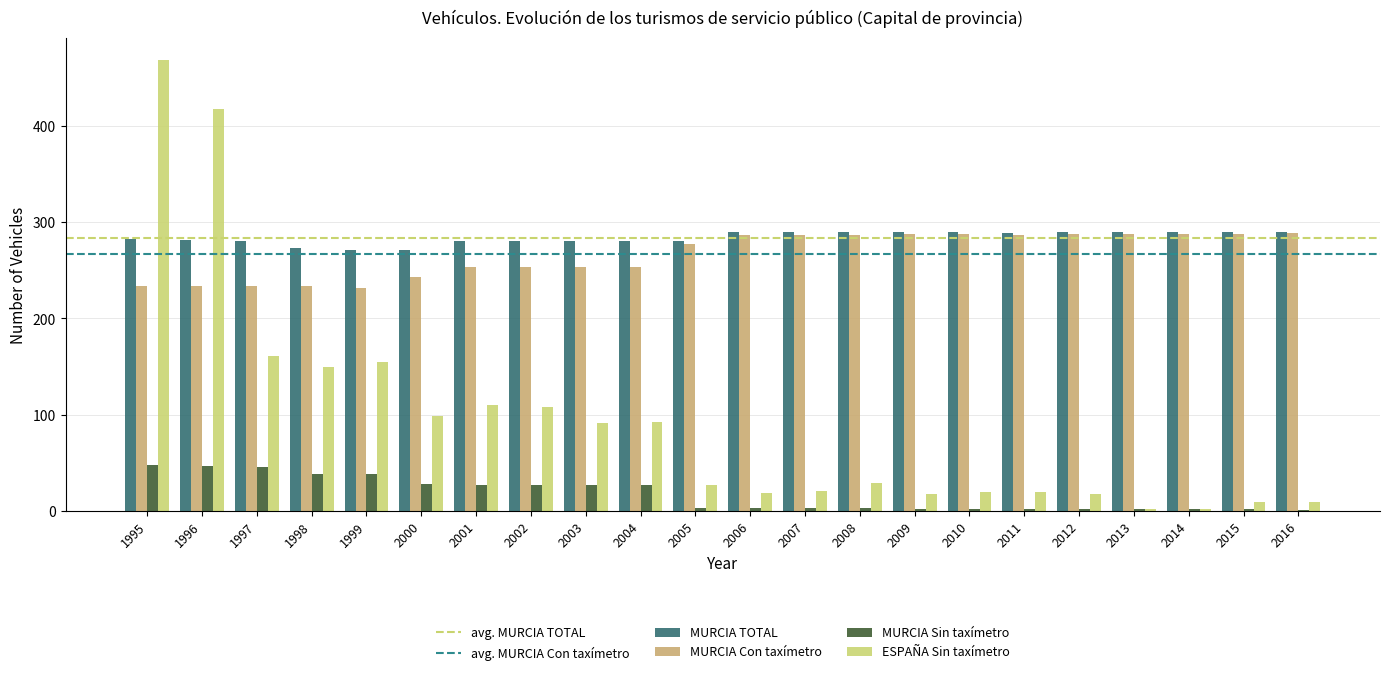

Between 1998 and 2008, which series saw the biggest shift?

ESPAÑA Sin taxímetro